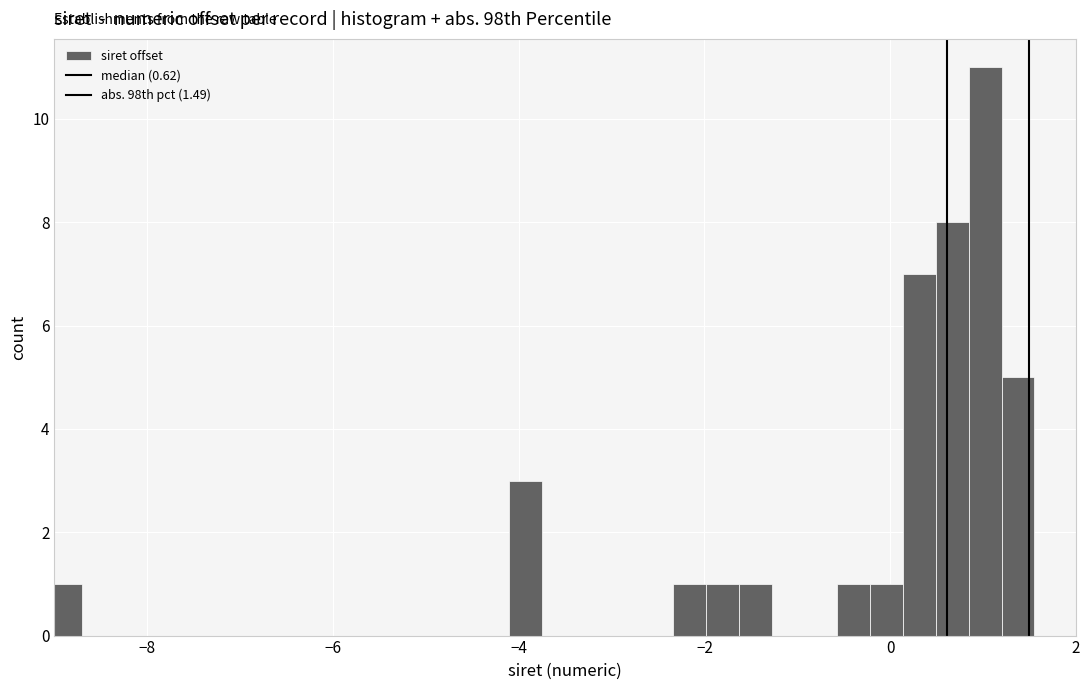

Around what value on the x-axis is the tallest bar? Give the approximate position of its centre, as read against the axis.

1.0